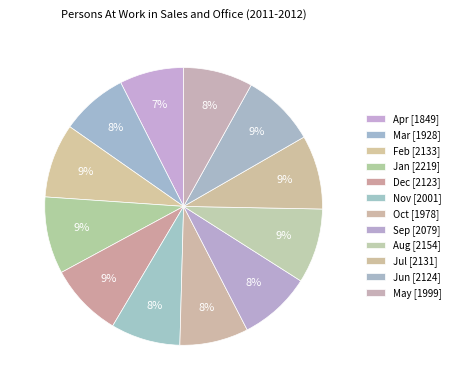

Count the number of slices in the pie.

12